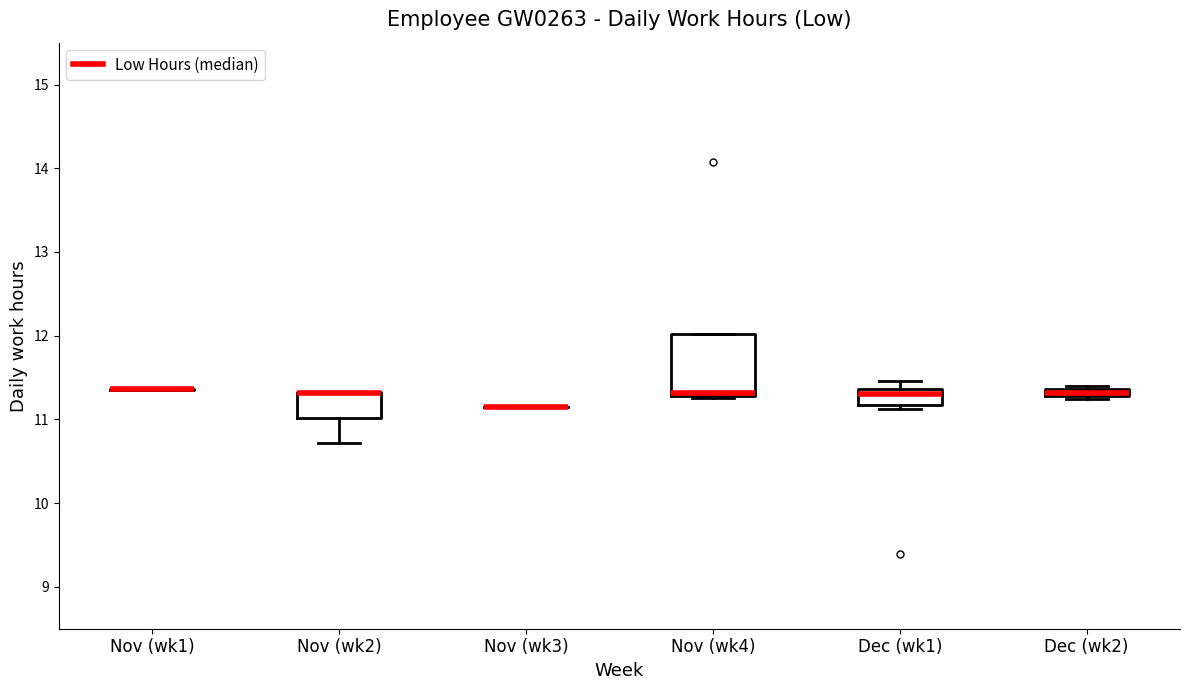

Which box is the tallest, from its lower edge to its upper edge?

Nov (wk4)